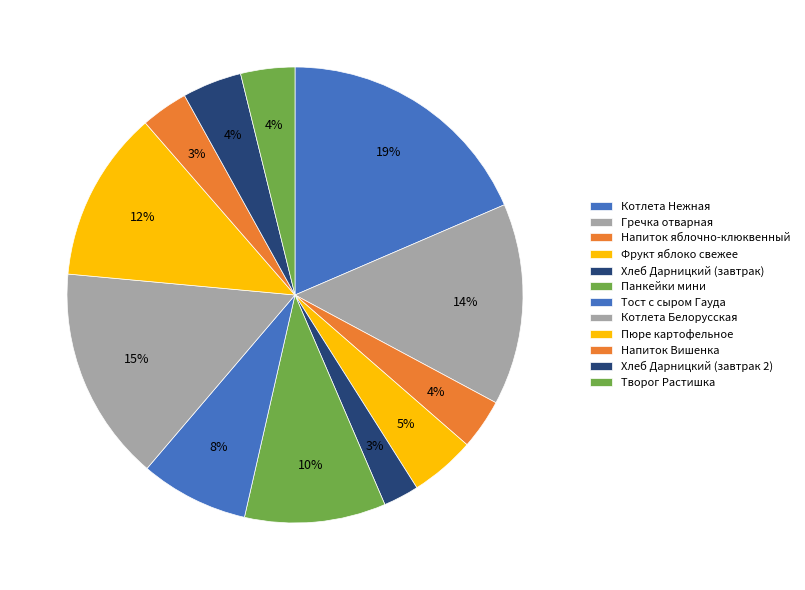

How many slices are in this pie chart?

12